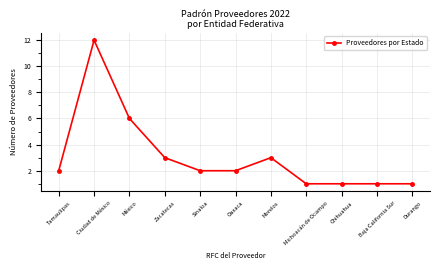

What is the change in value from Oaxaca to Chihuahua?

-1